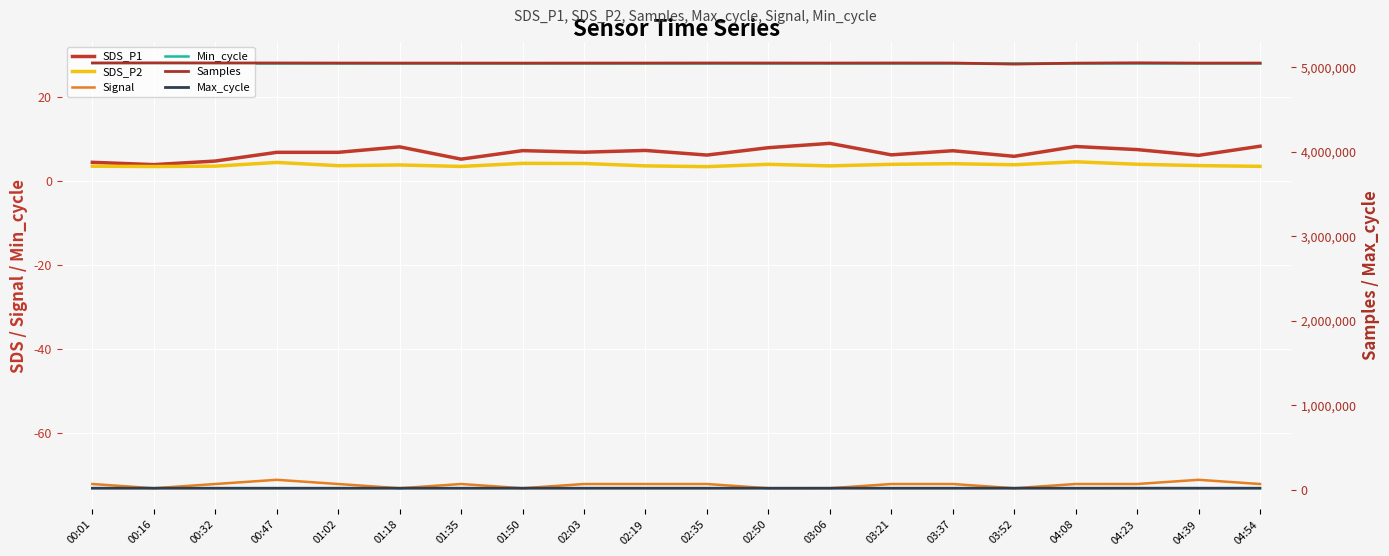

In SDS_P2, how many points are lower than both neighbors (excluding endpoints)?

6